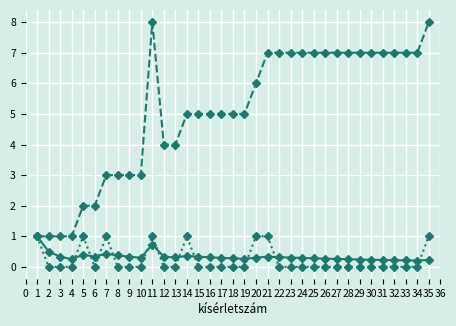

What is the spread (max minus min) of values at 2?

1.0